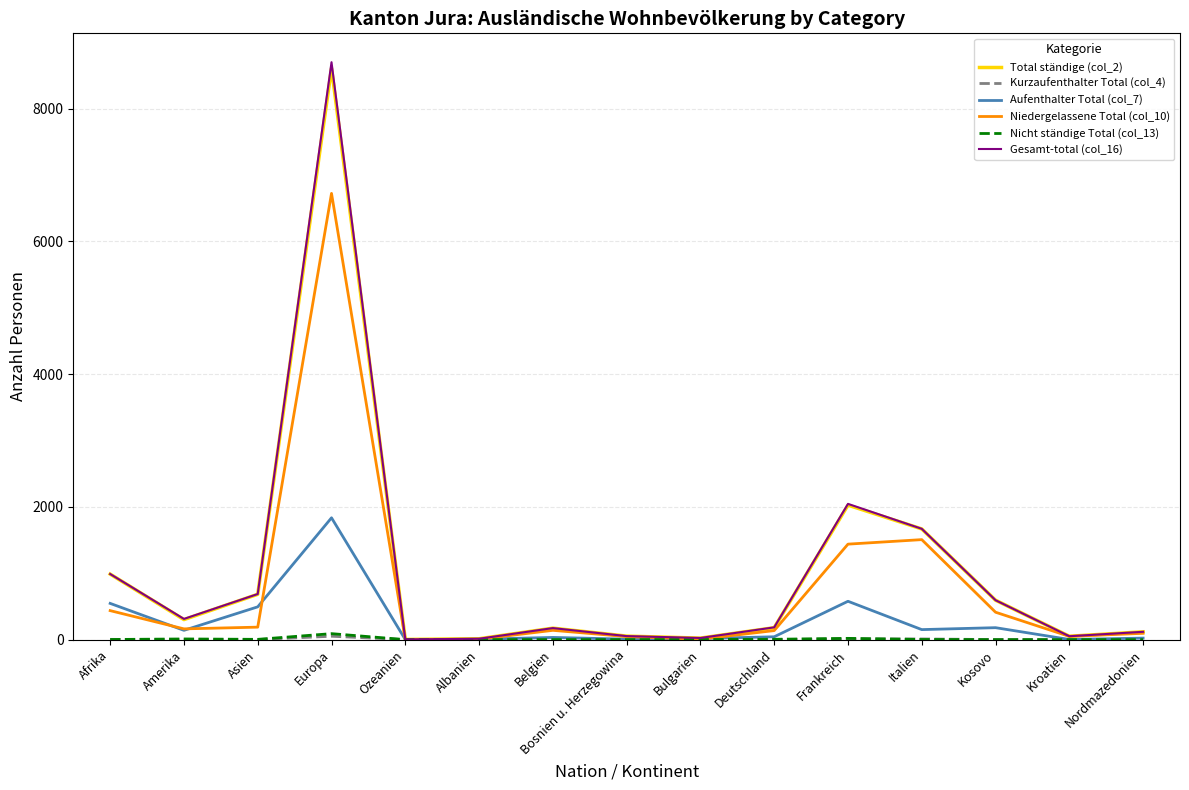

What is the difference between the second highest and minimum values in the Gesamt-total (col_16) series?

2043